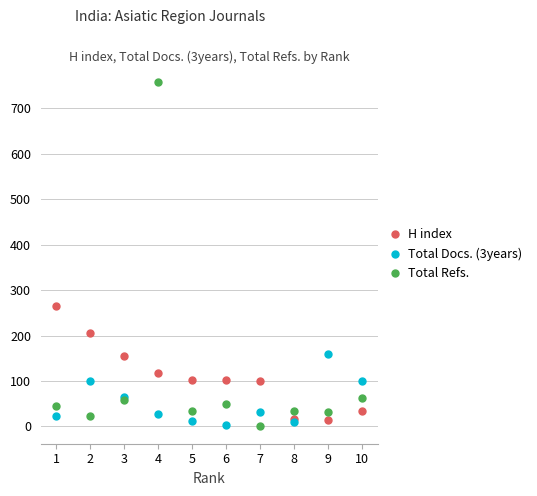

Where is the first local maximum for Total Refs.?

4